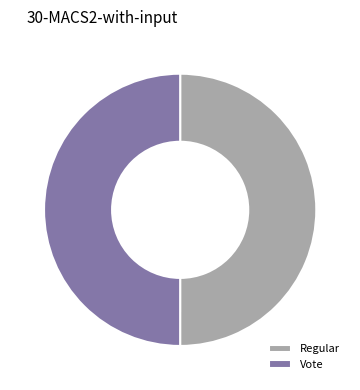

The Vote slice represents 50% of the pie. True or false?

True